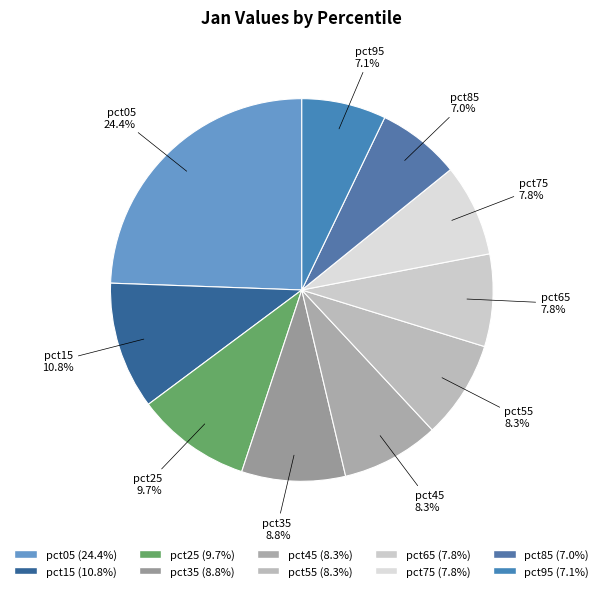

Is there a majority slice in this chart?

No